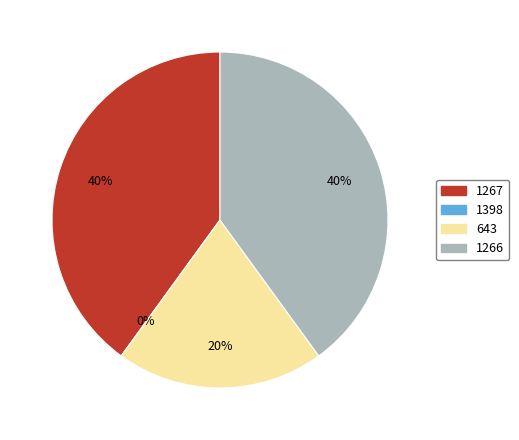

To the nearest percent, what is the difference between the 1266 and 1398 slice percentages?

40%